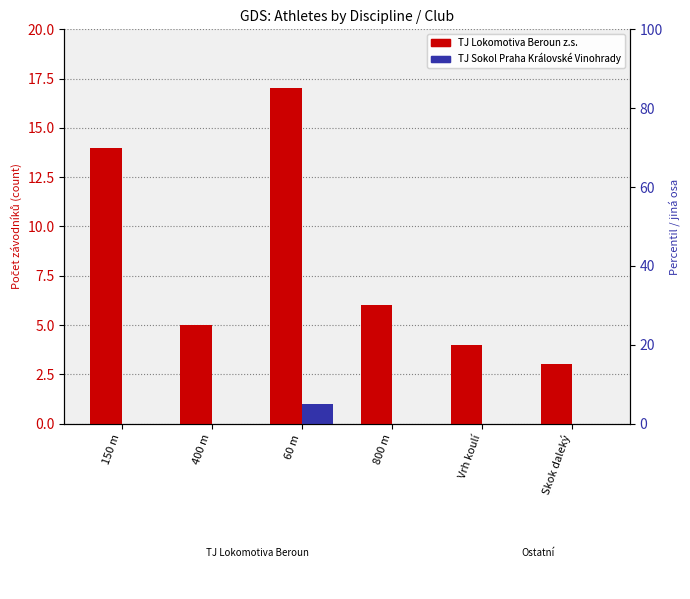

Does the chart contain stacked bars?

No